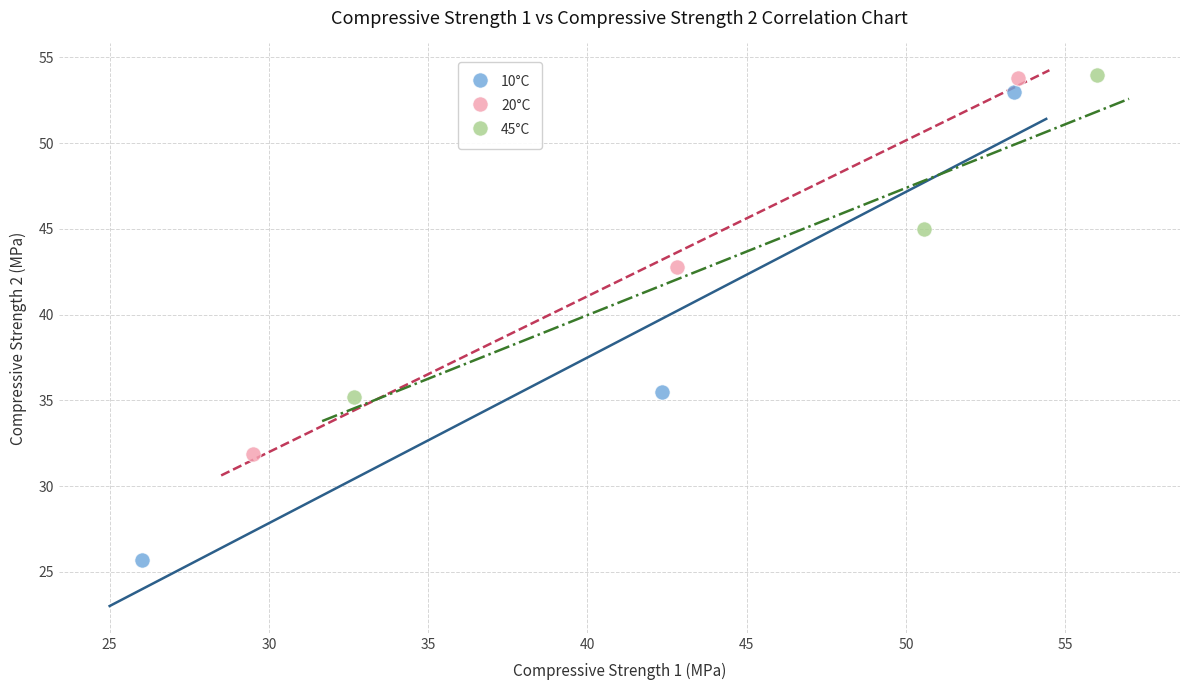

Which series has the widest spread of Y values?

10°C